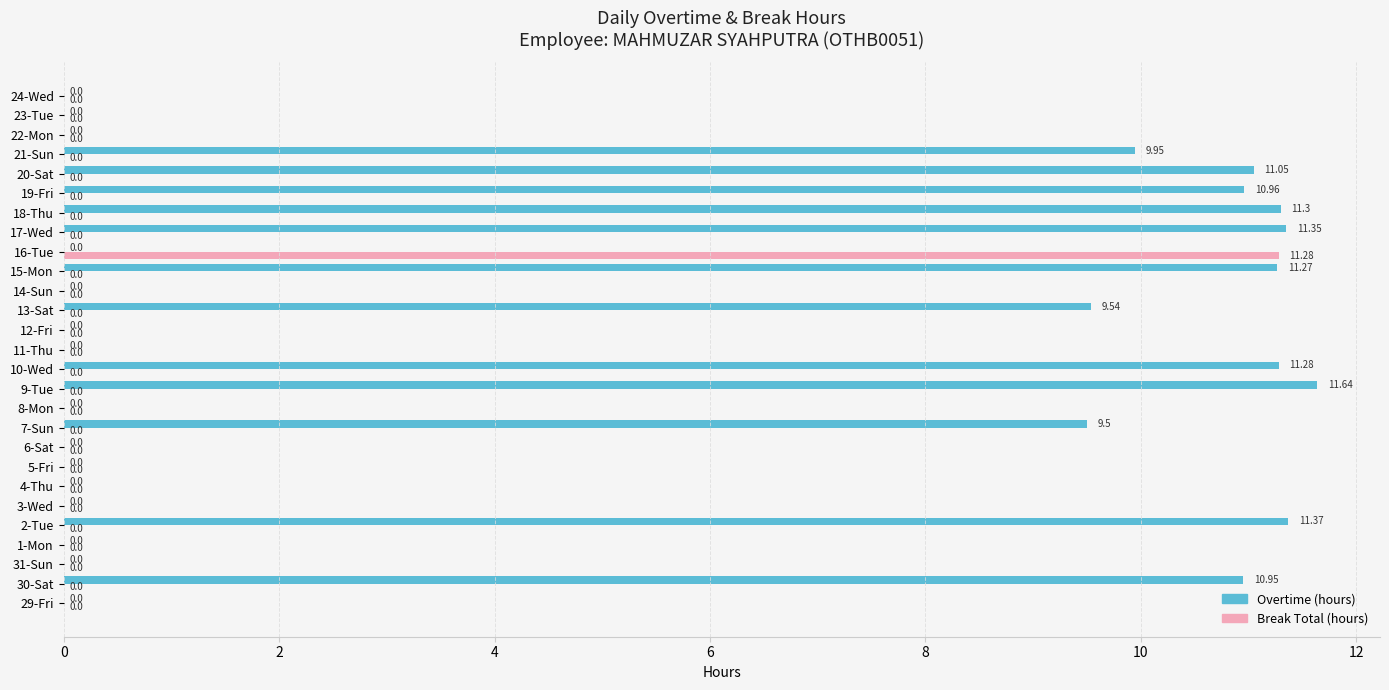

Between 21-Sun and 24-Wed, which series saw the biggest shift?

Overtime (hours)